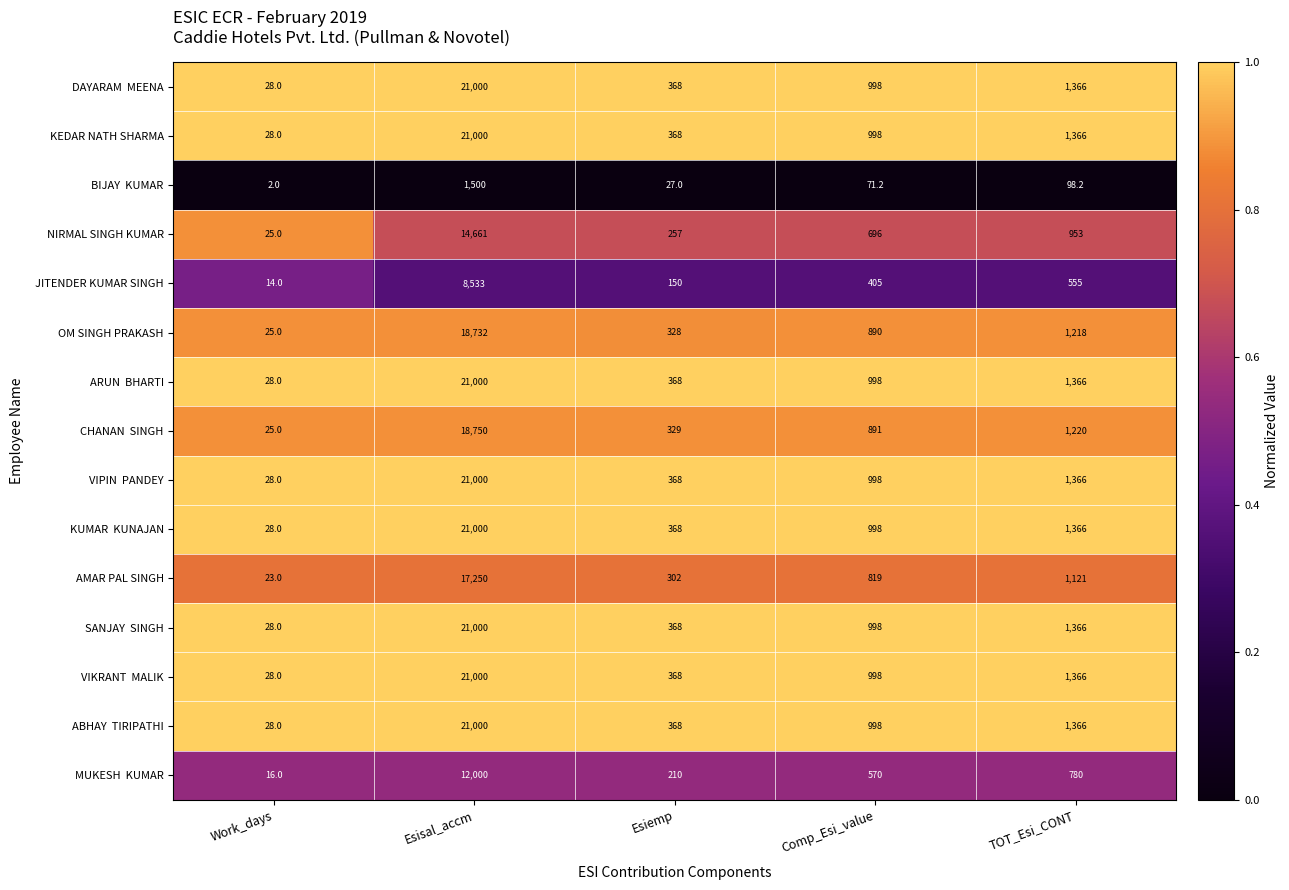

What is the spread (max minus min) of values at Comp_Esi_value?

926.8